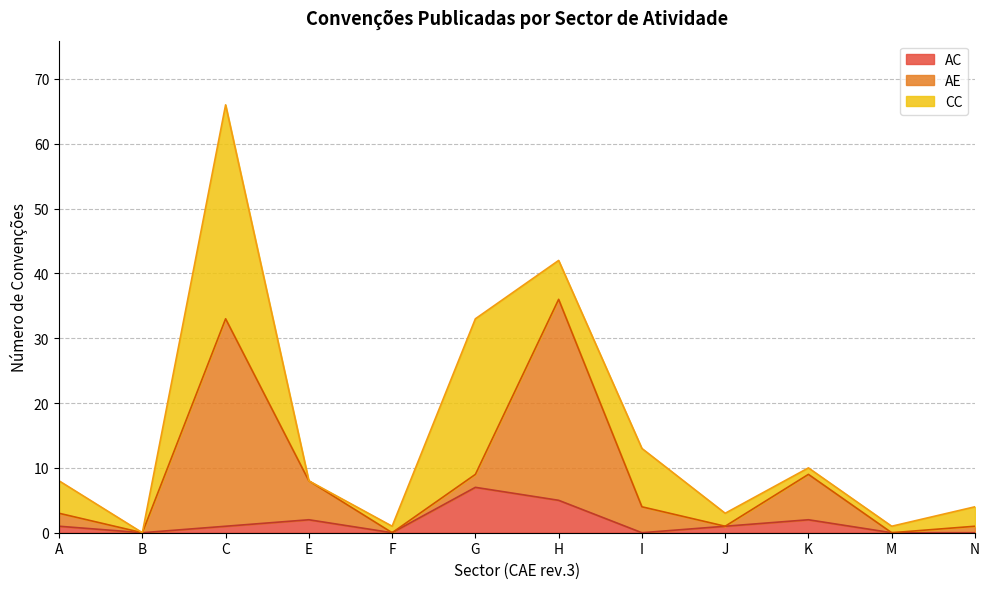

At which label does AC reach its peak?

G